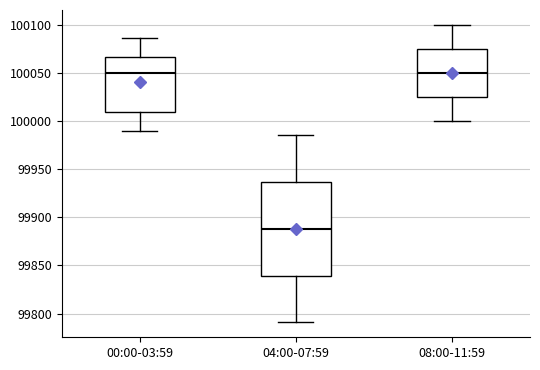

Comparing the boxes themselves (not the whiskers), which one is the tallest?

04:00-07:59